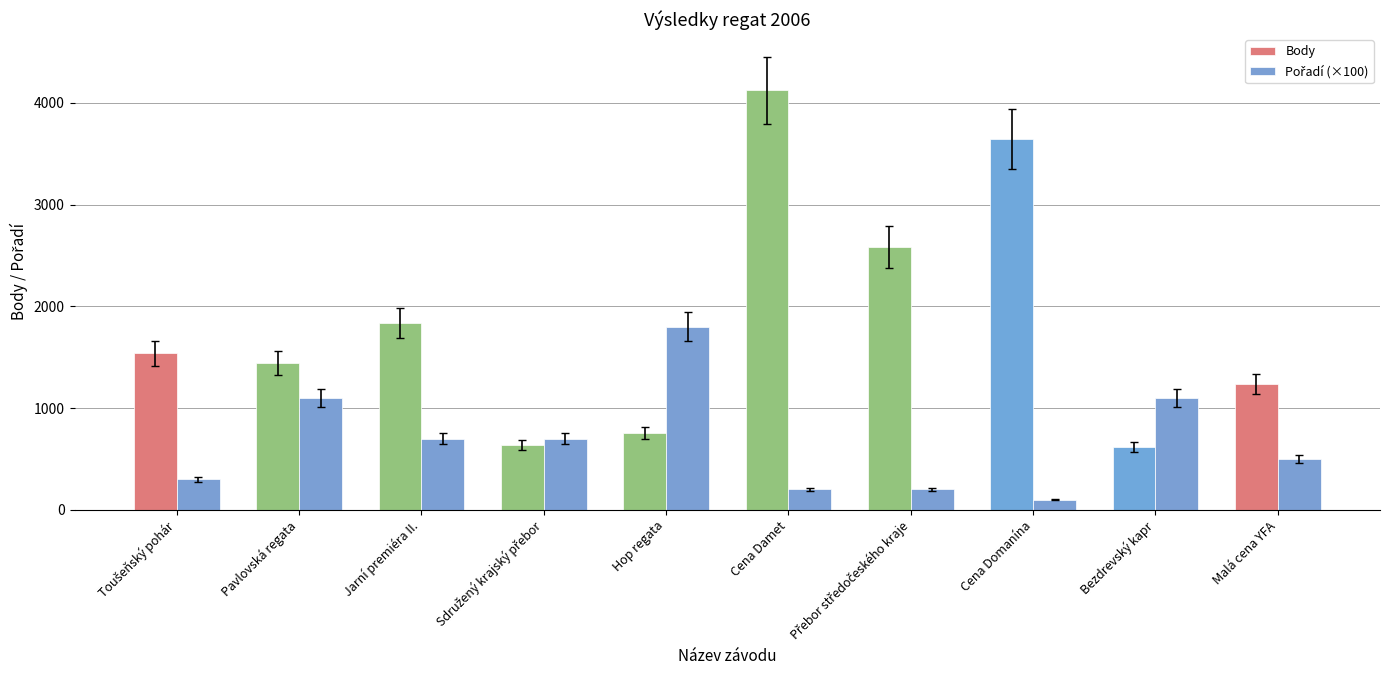

What is the average value of the Body series?

1841